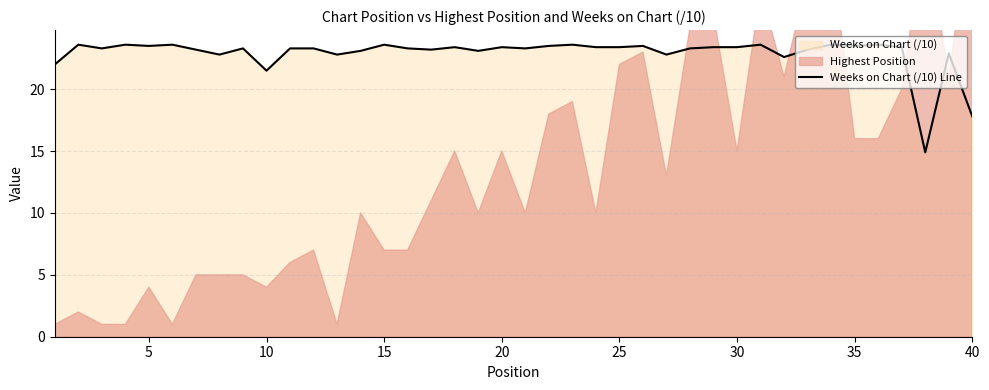

How many interior local valleys (lower than both neighbors) does the data have?

12